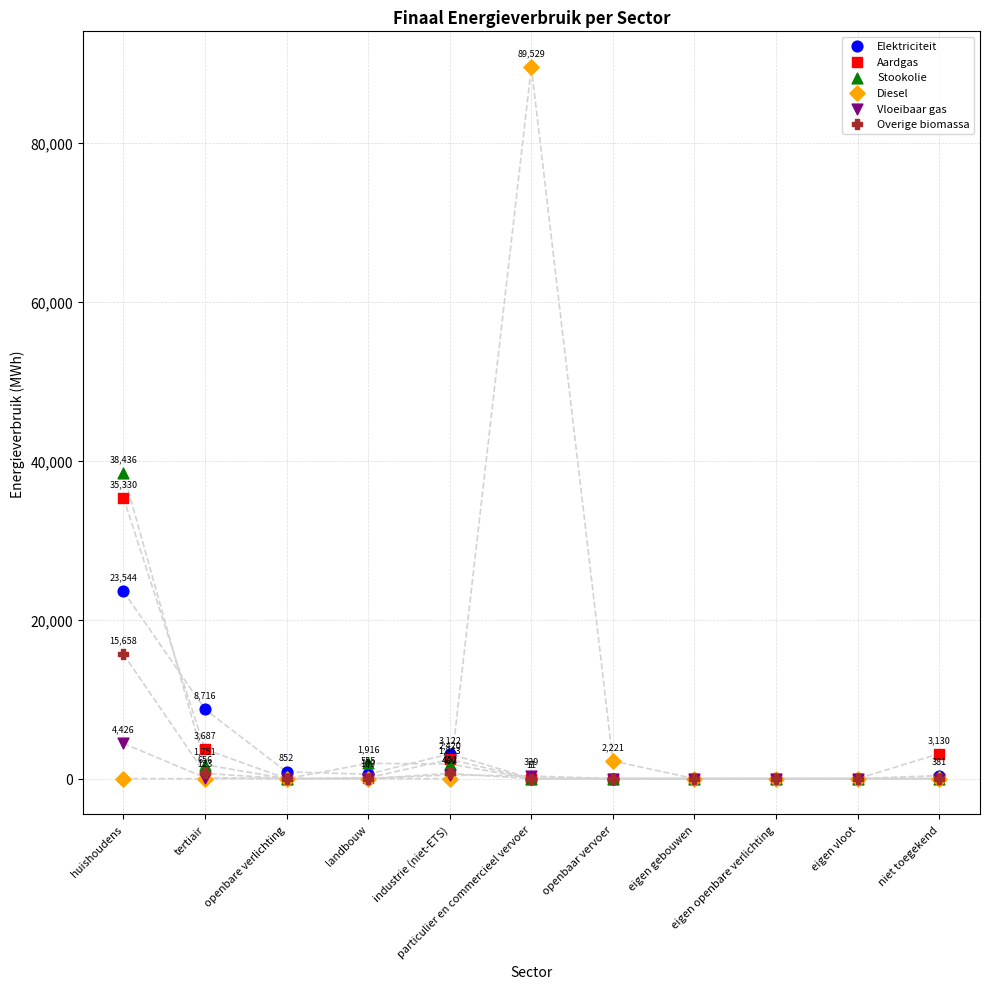

Across all series, what Y value is closest to 44764?

38436.1